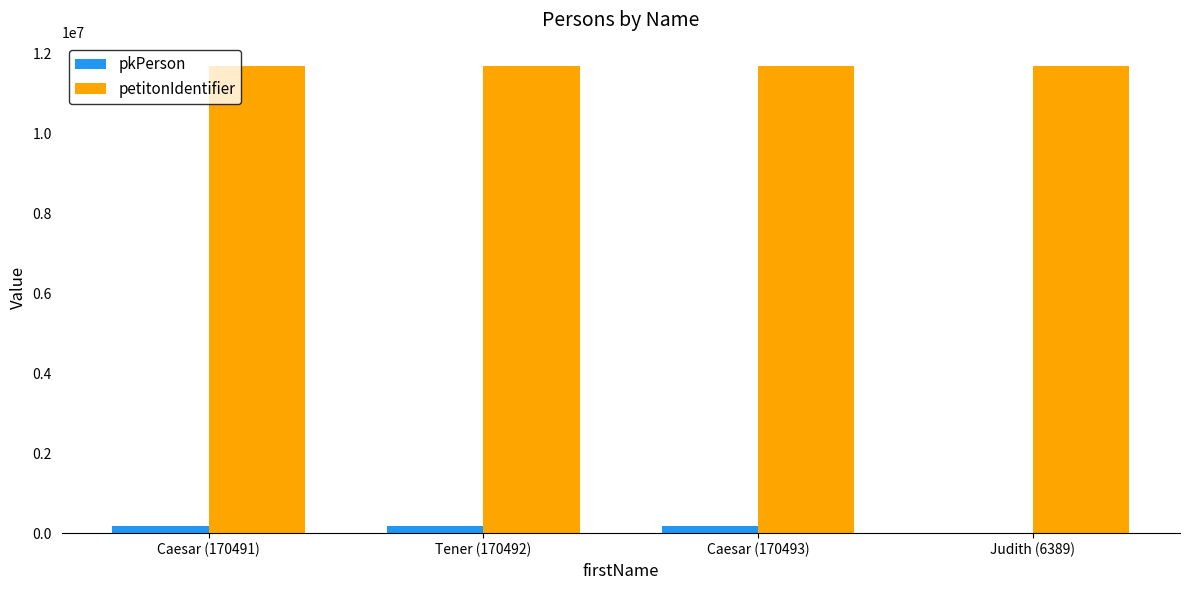

The value of petitonIdentifier at Tener (170492) is 19108066. True or false?

False